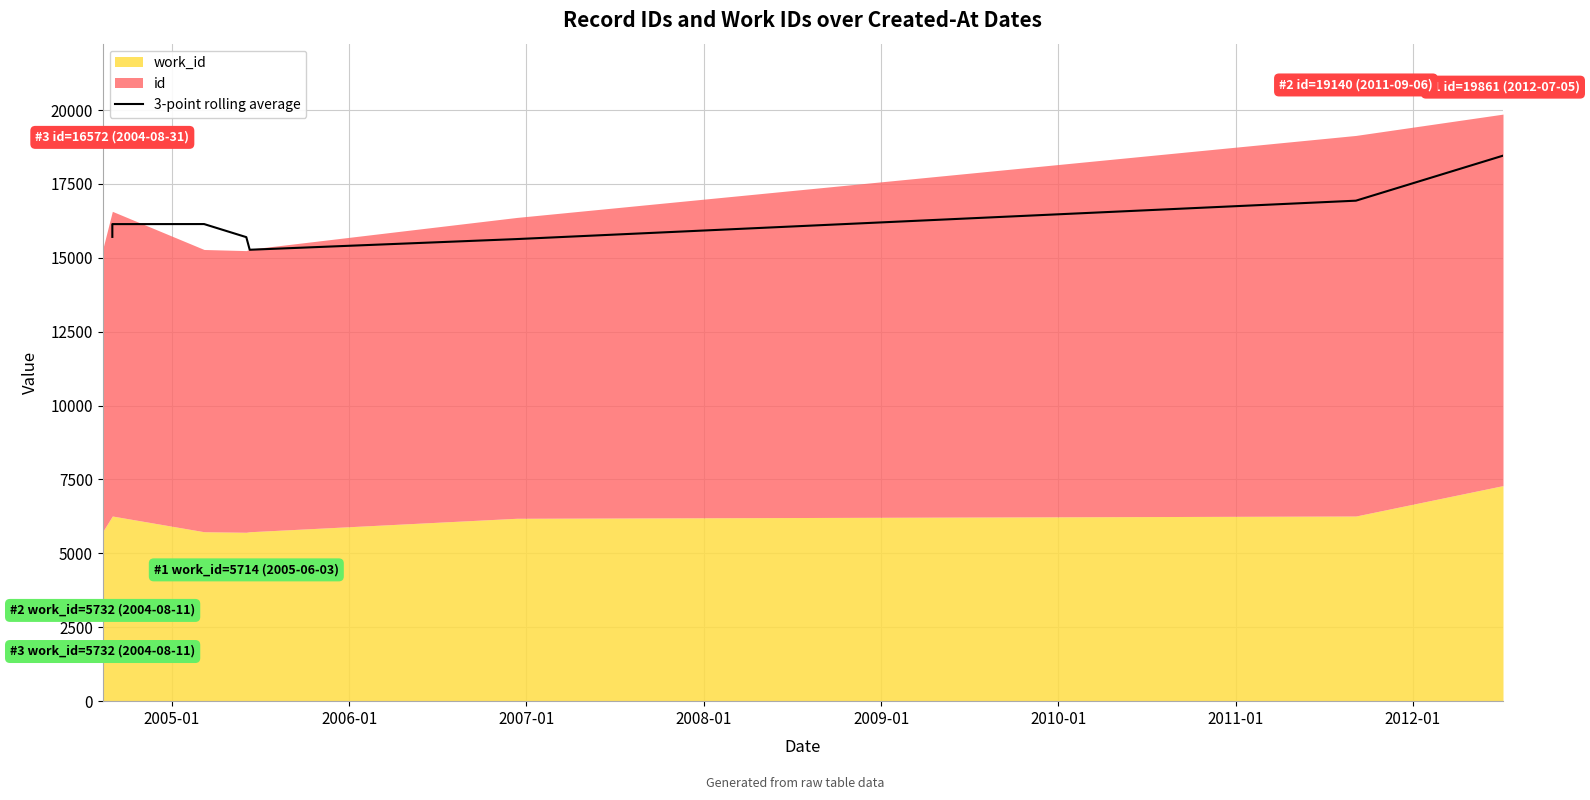

Reading left to right, transcribe all the data shown in this chart.

15707.3	16139.7	16141.3	15698.7	15272.0	15633.3	16932.3	18455.3